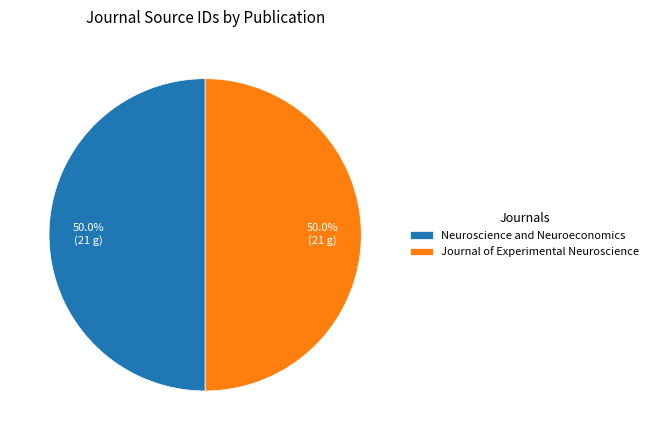

To the nearest percent, what is the combined percentage of Journal of Experimental Neuroscience and Neuroscience and Neuroeconomics?

100%